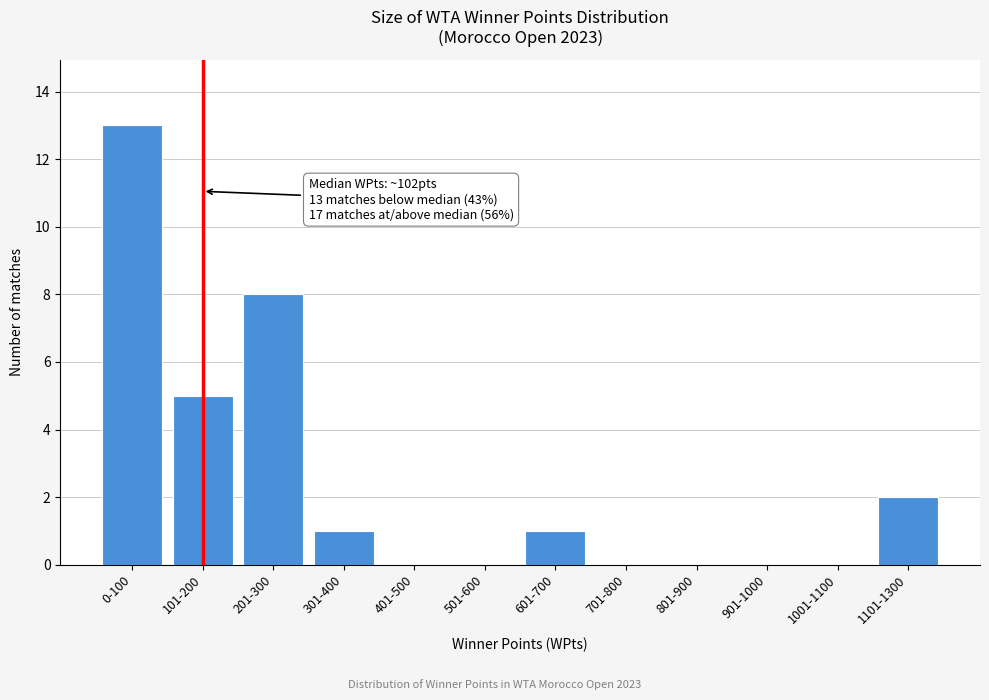

Reading left to right, what are all the values shown in this chart?

0-100=13	101-200=5	201-300=8	301-400=1	401-500=0	501-600=0	601-700=1	701-800=0	801-900=0	901-1000=0	1001-1100=0	1101-1300=2